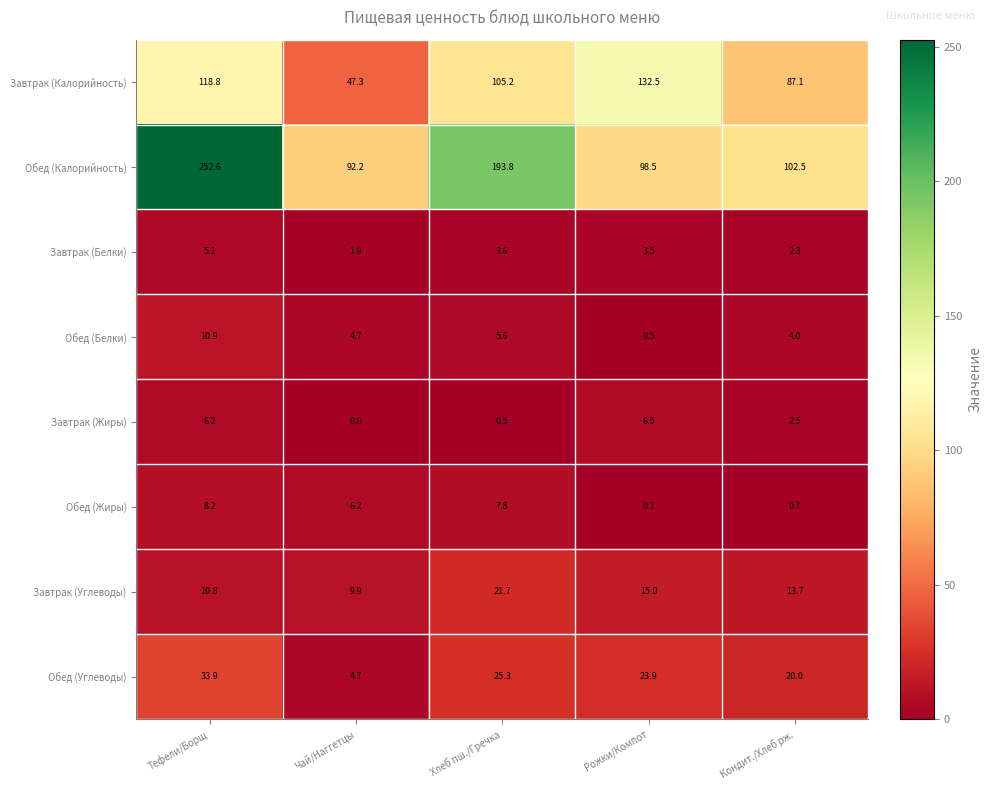

At which category is the sum across all series the highest?

Тефели/Борщ